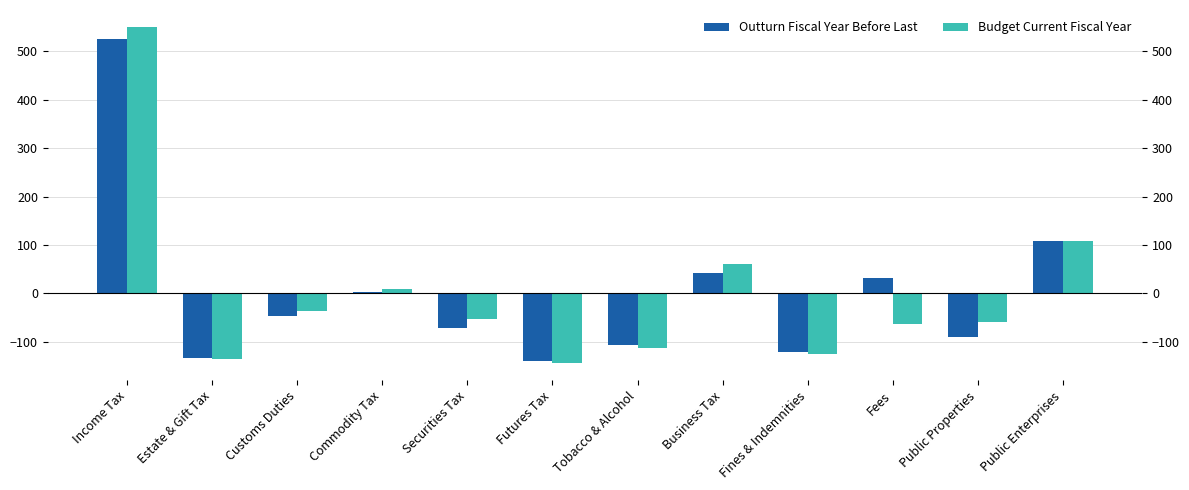

How many bars are there in total?

24